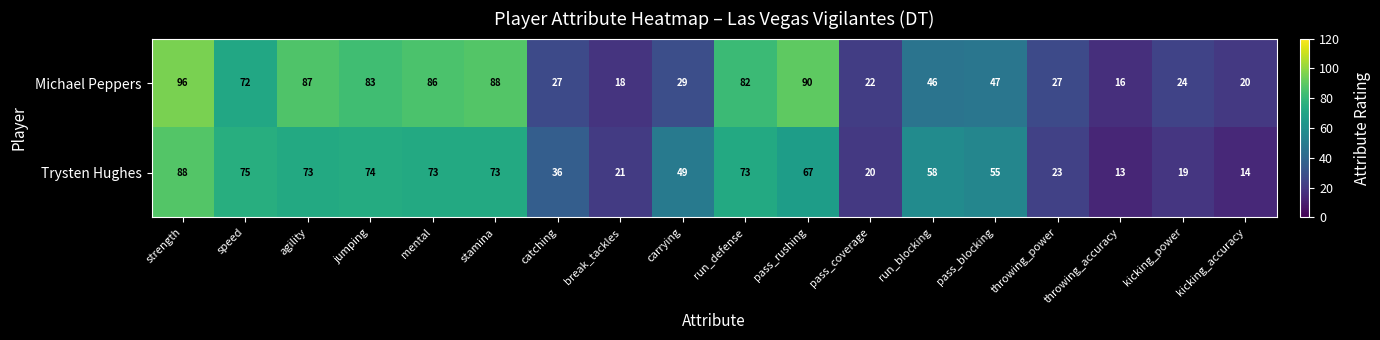

True or false: Michael Peppers has a value of 90 at pass_rushing.

True